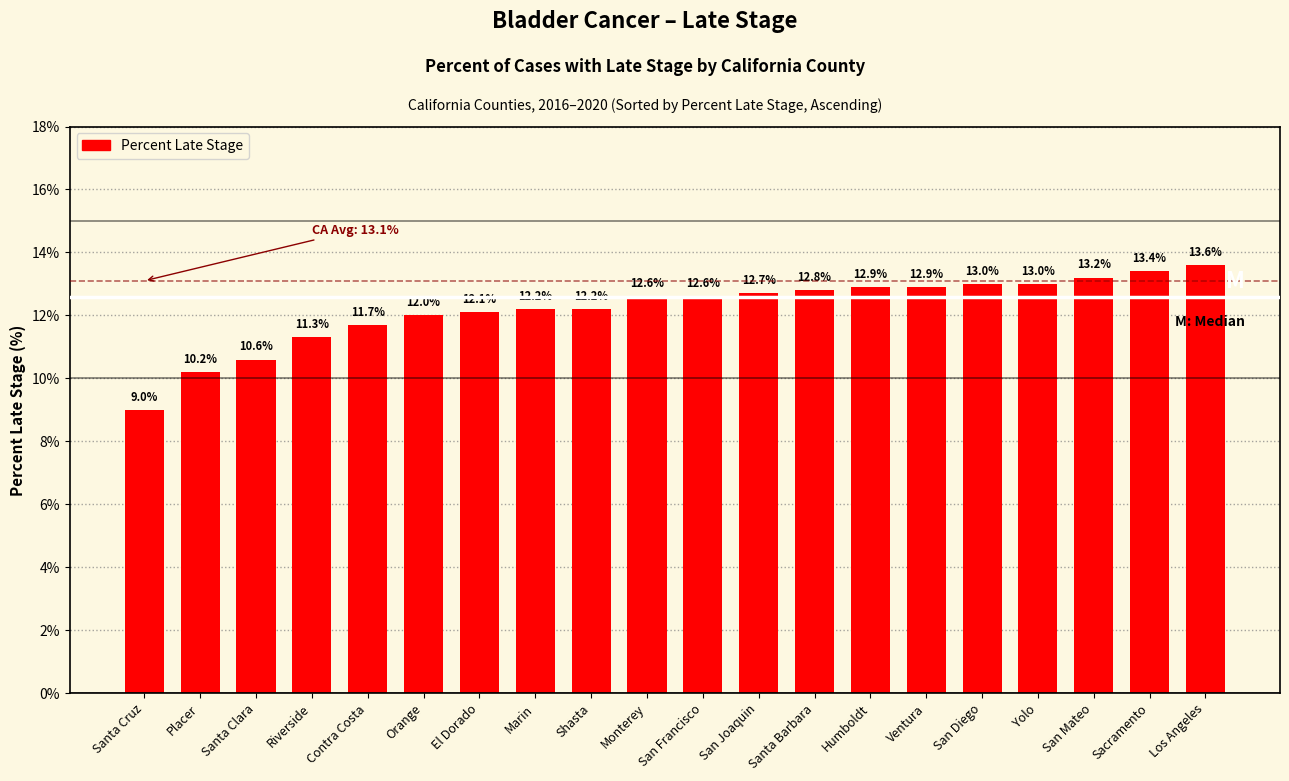

Read the value at Humboldt.

12.9